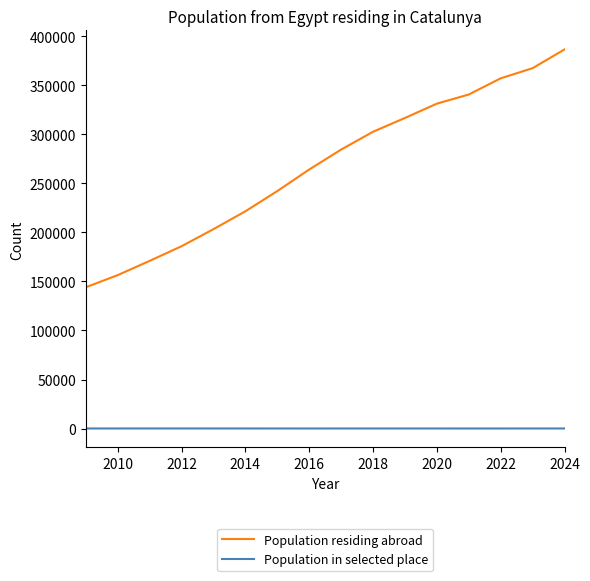

Rank the series by their maximum value, from lowest to highest.

Population in selected place, Population residing abroad